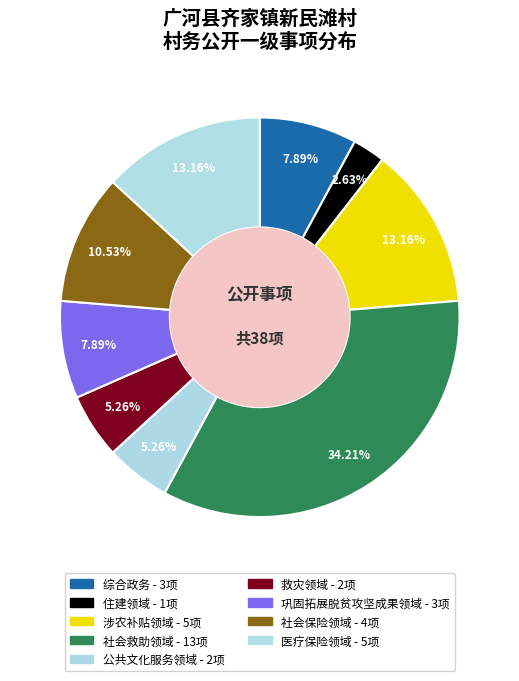

Approximately how many times larger is the value at 巩固拓展脱贫攻坚成果领域 compared to 公共文化服务领域?

1.5